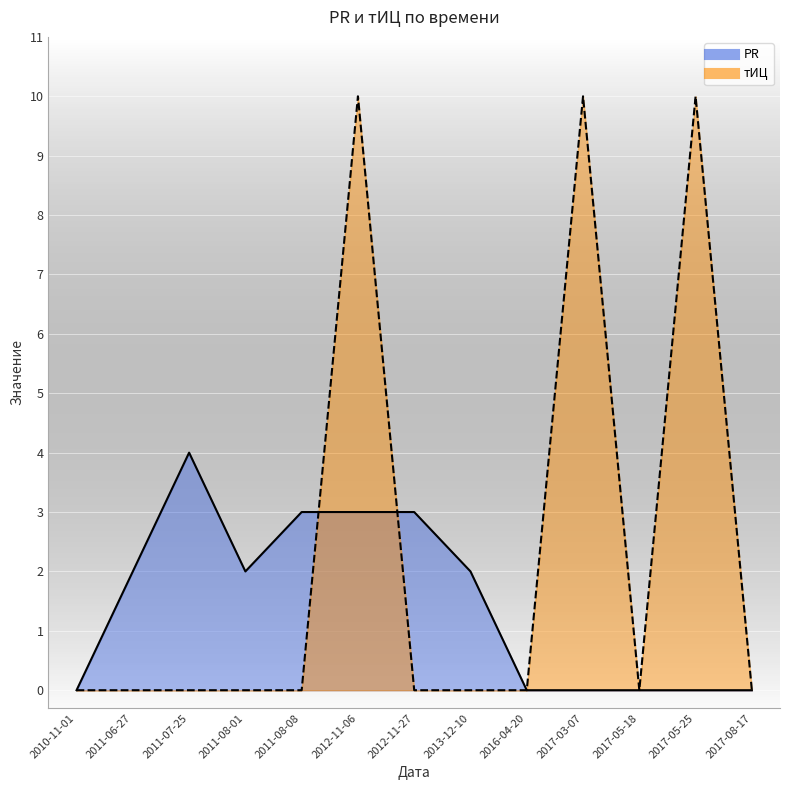

At 2017-08-17, list the series in order from smallest to largest.

PR, тИЦ